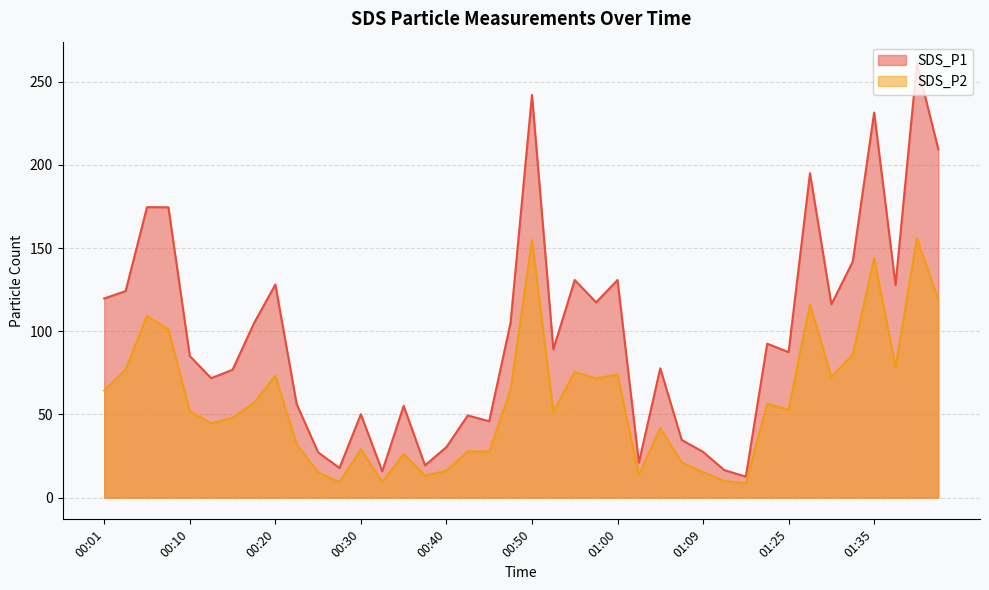

In SDS_P1, how many points are lower than both neighbors (excluding endpoints)?

12